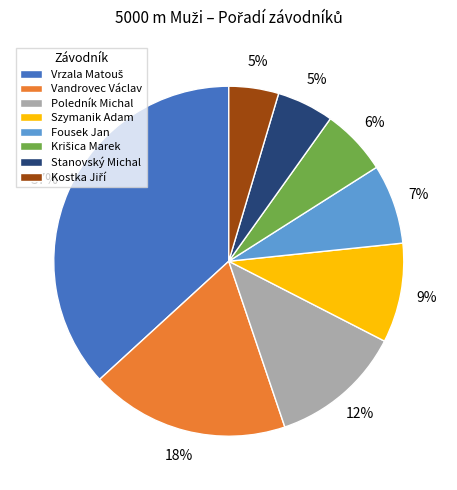

To the nearest percent, what is the average slice percentage?

12%